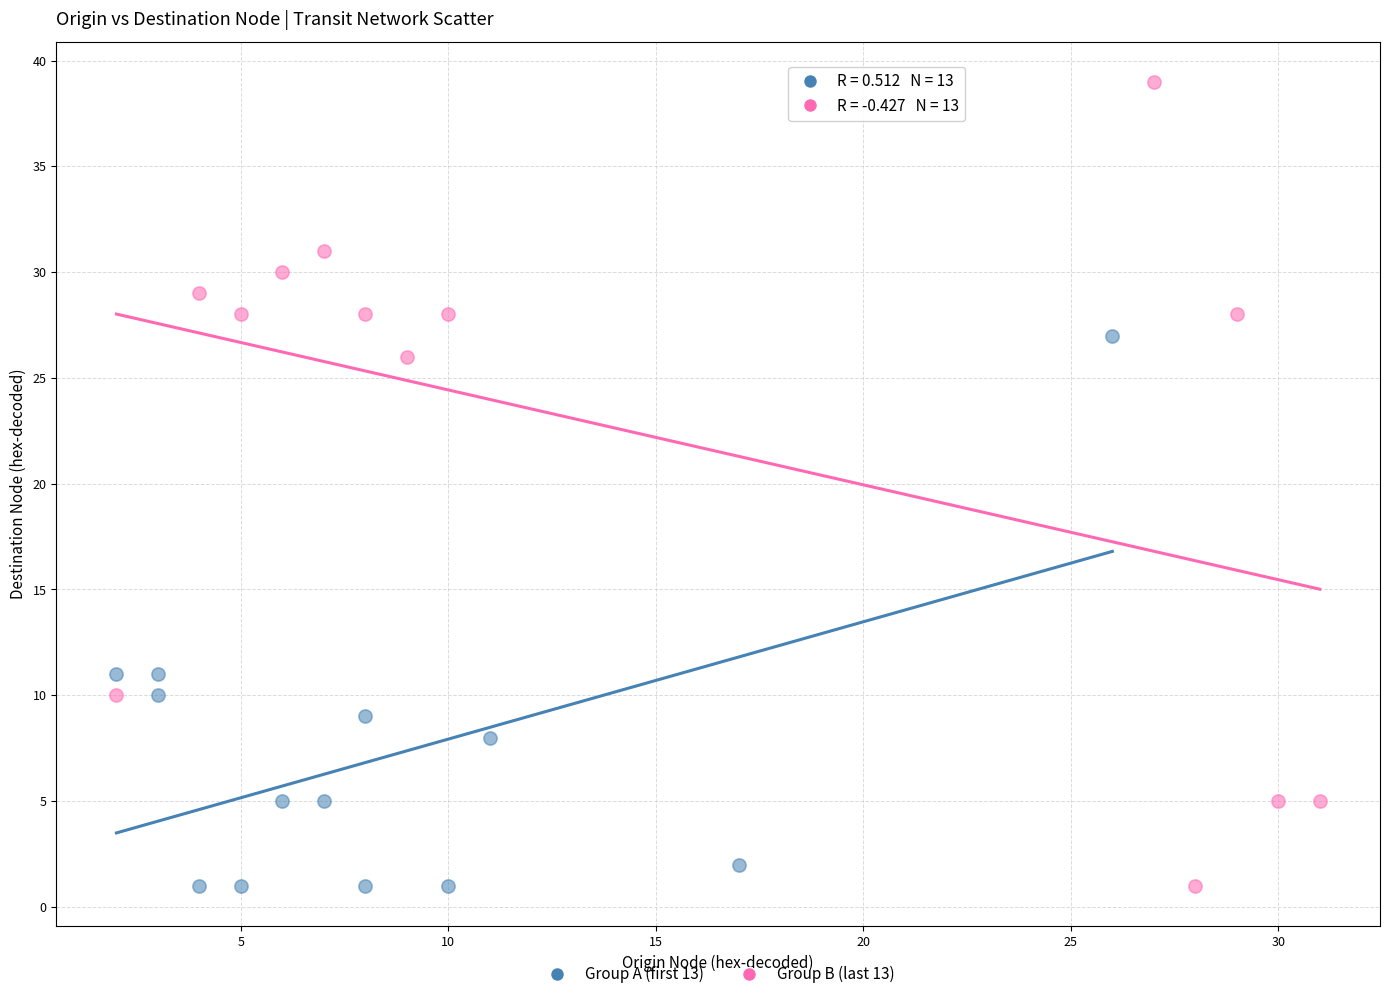

Which series contains the highest Y value?

Group B (last 13)